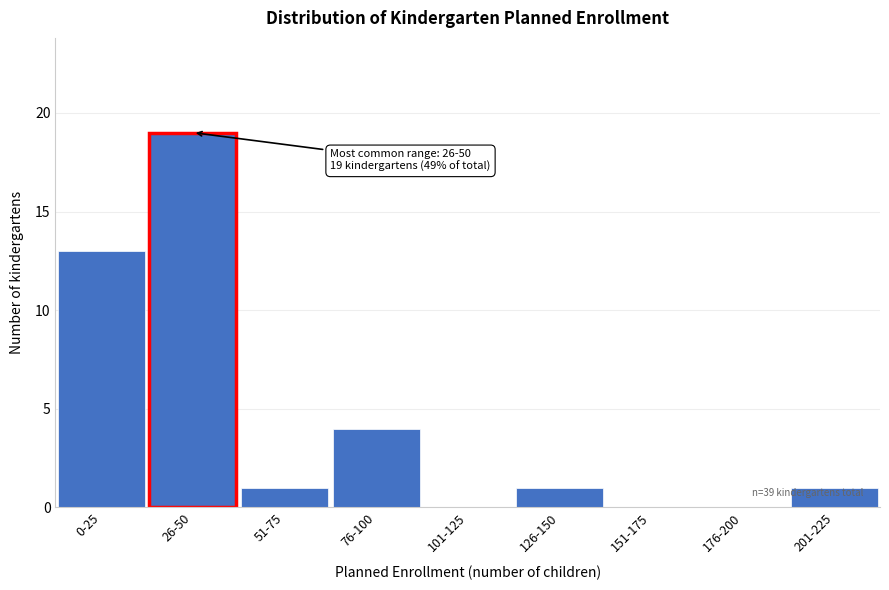

Reading left to right, transcribe all the data shown in this chart.

0-25=13	26-50=19	51-75=1	76-100=4	101-125=0	126-150=1	151-175=0	176-200=0	201-225=1